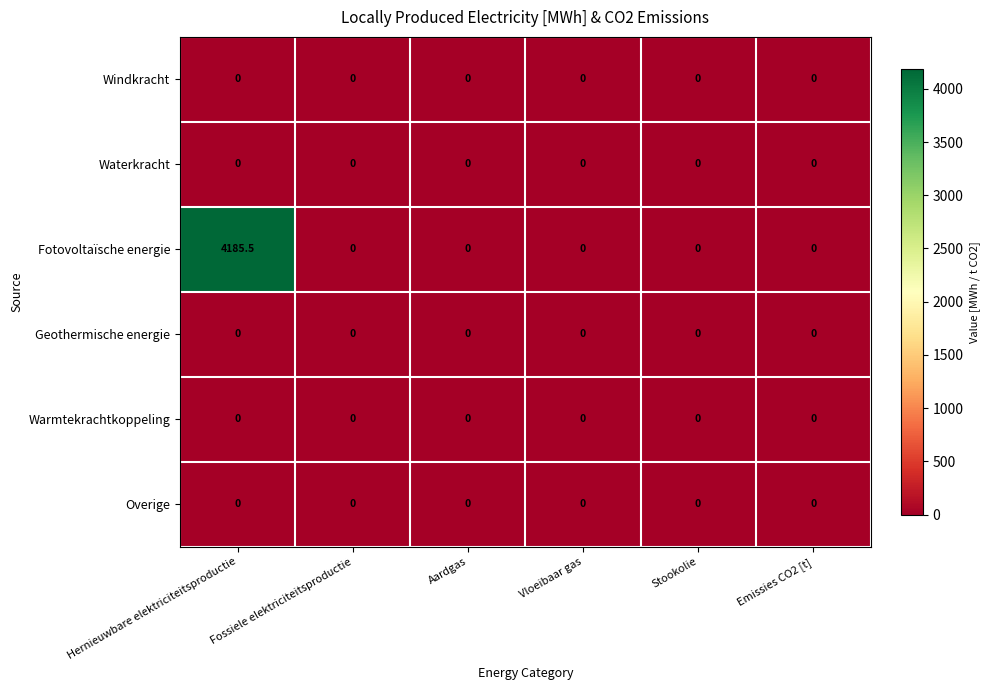

Which series changed the most between Hernieuwbare elektriciteitsproductie and Emissies CO2 [t]?

Fotovoltaïsche energie